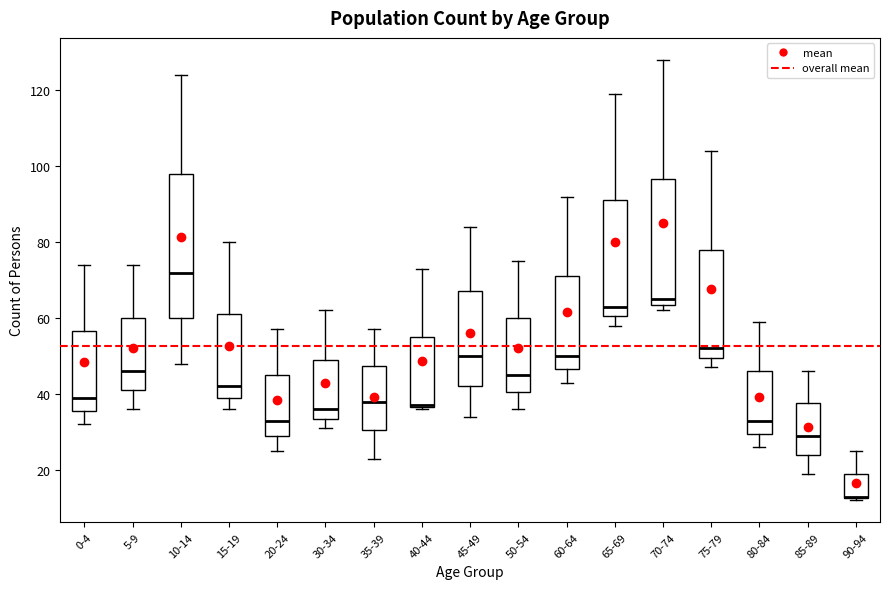

Reading left to right, transcribe this box plot: for each box, give where its median line is, the range the box spans, and where its two whiskers end, as read against the y-axis. The values are not printed on the chart, so give them approximately, as read against the axis.

0-4: median 40, box 36 to 56, whiskers 32 to 74
5-9: median 46, box 42 to 60, whiskers 36 to 74
10-14: median 72, box 60 to 98, whiskers 48 to 124
15-19: median 42, box 40 to 62, whiskers 36 to 80
20-24: median 34, box 30 to 46, whiskers 26 to 58
30-34: median 36, box 34 to 50, whiskers 32 to 62
35-39: median 38, box 30 to 48, whiskers 24 to 58
40-44: median 38 (drawn on the box's lower edge), box 36 to 56, whiskers 36 to 74
45-49: median 50, box 42 to 68, whiskers 34 to 84
50-54: median 46, box 40 to 60, whiskers 36 to 76
60-64: median 50, box 46 to 72, whiskers 44 to 92
65-69: median 64, box 60 to 92, whiskers 58 to 120
70-74: median 66, box 64 to 96, whiskers 62 to 128
75-79: median 52, box 50 to 78, whiskers 48 to 104
80-84: median 34, box 30 to 46, whiskers 26 to 60
85-89: median 30, box 24 to 38, whiskers 20 to 46
90-94: median 14 (drawn on the box's lower edge), box 12 to 20, whiskers 12 to 26